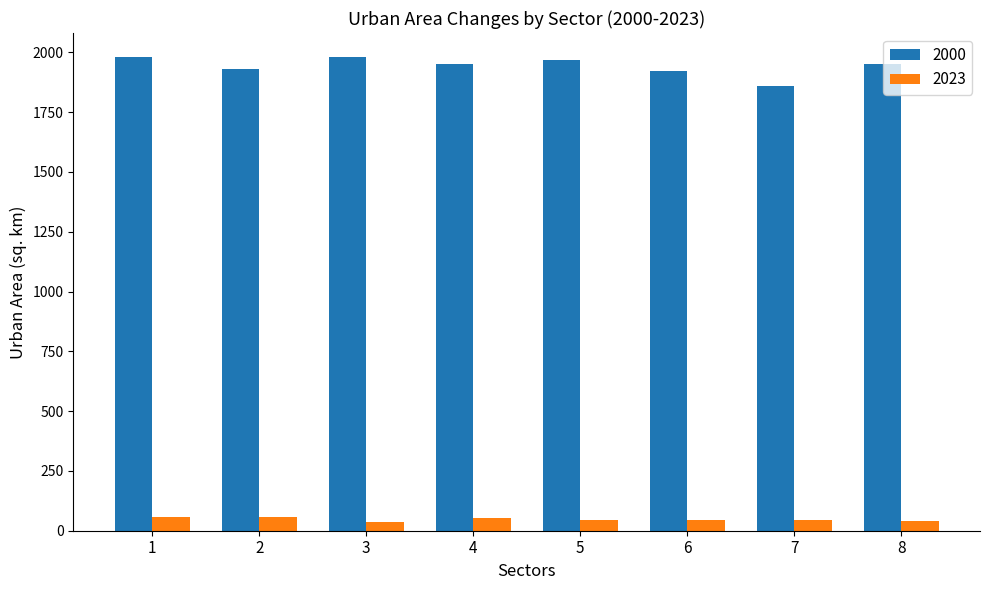

What is the total value across all series at 8?

1995